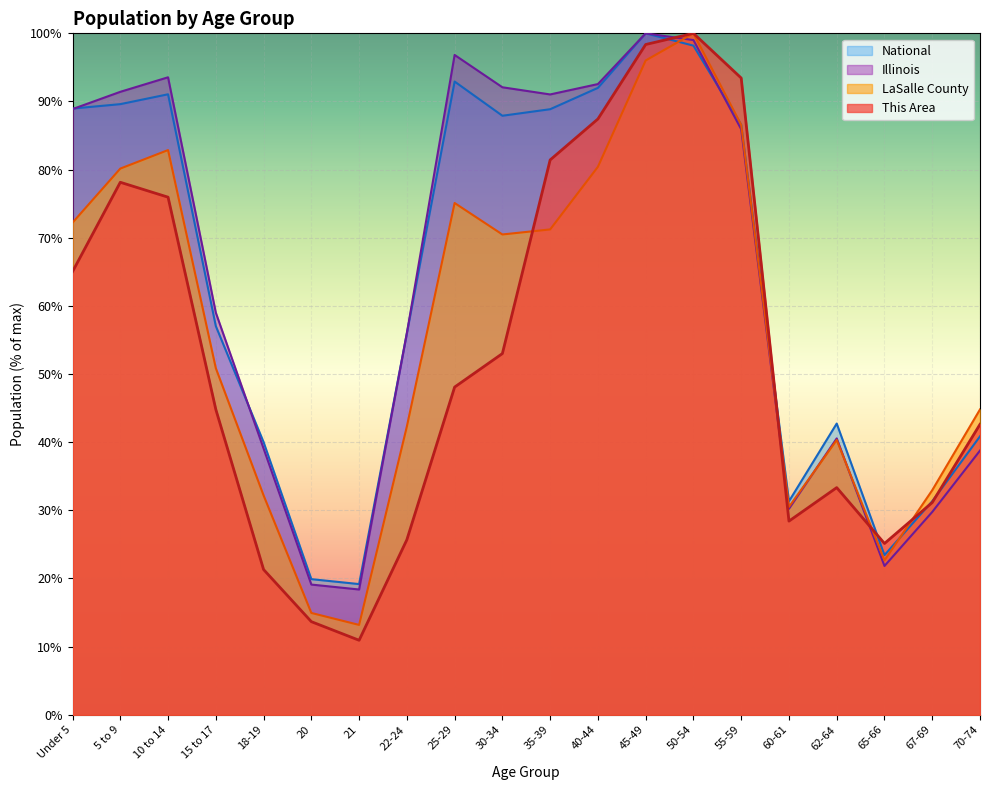

What is the label of the 9th point from the left?

25-29